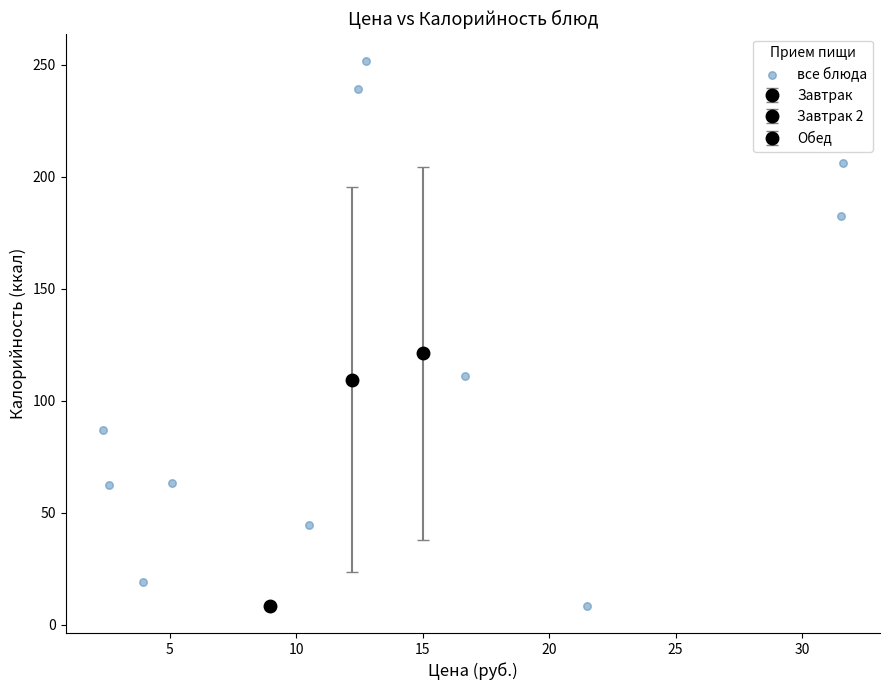

What Y value in the scatter plot is closest to 130?

111.3